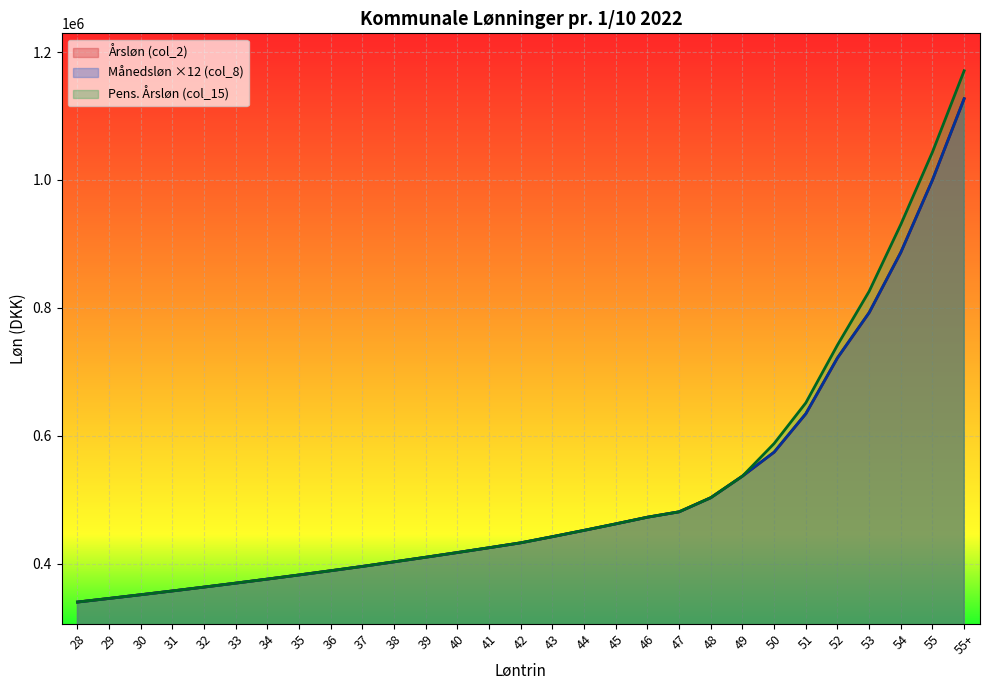

How many lines are shown in the chart?

3